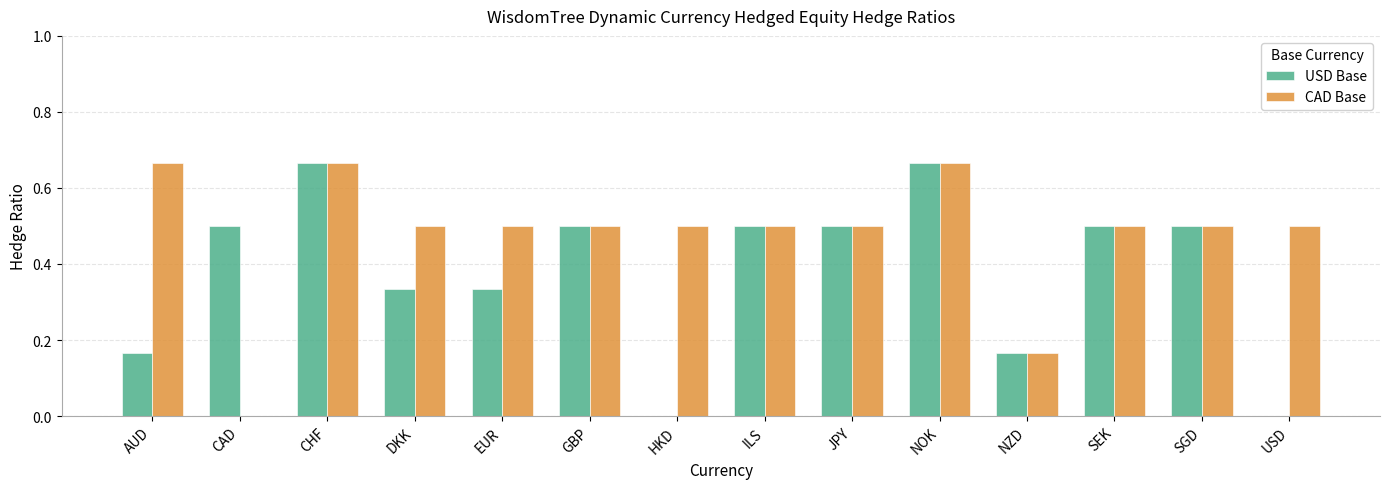

What is the label of the 10th bar from the right?

EUR